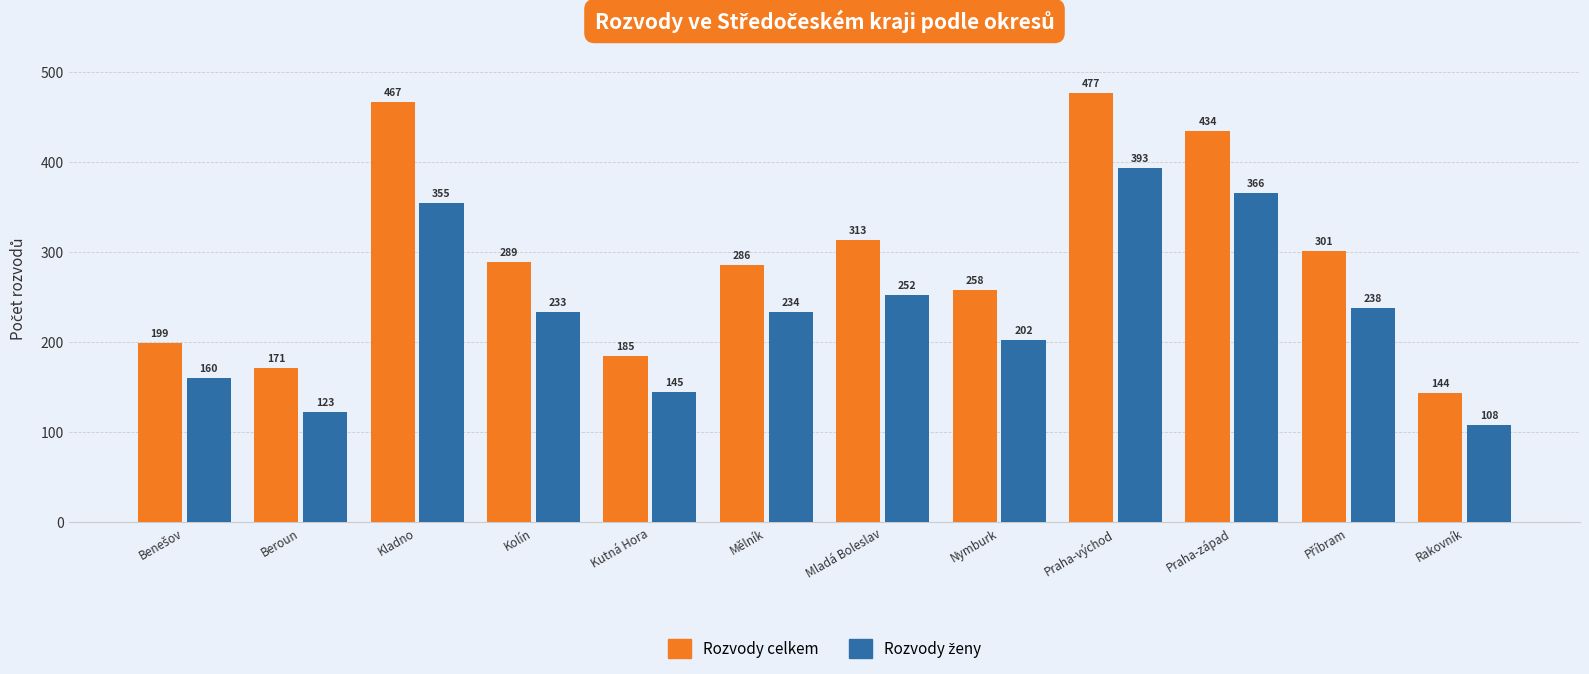

What is the sum of all Rozvody celkem values?

3524